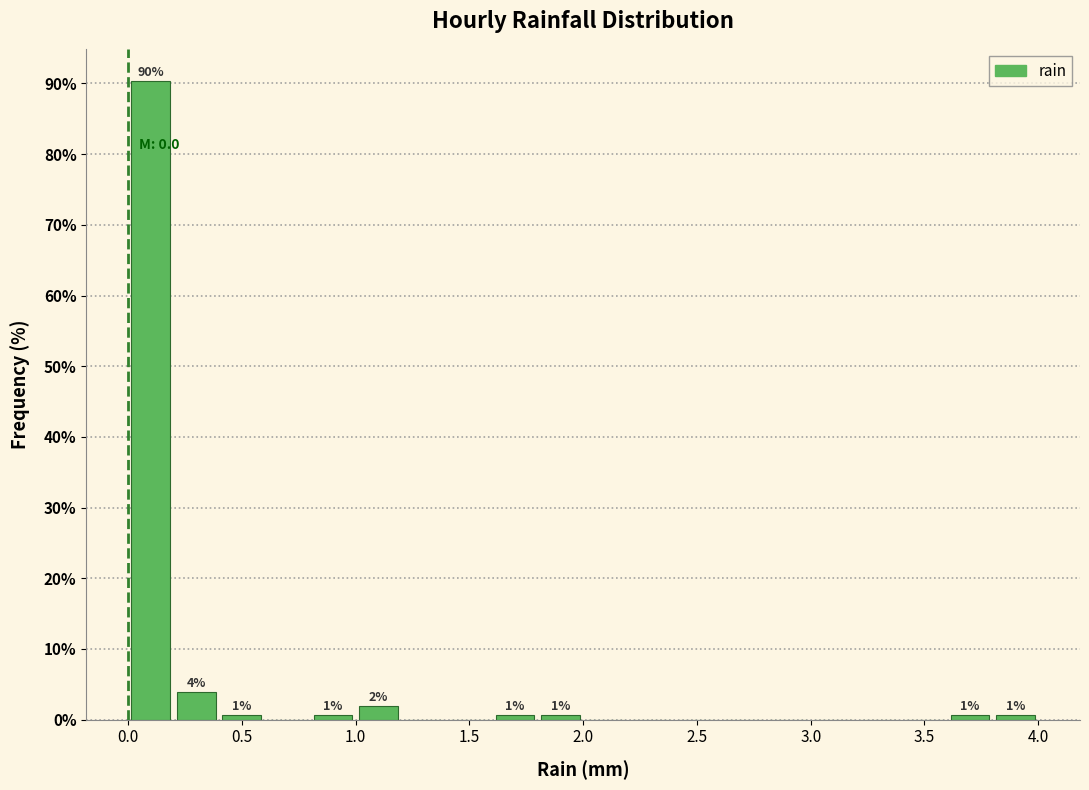

Over which range of the x-axis is the bar tallest?

0.0 to 0.2